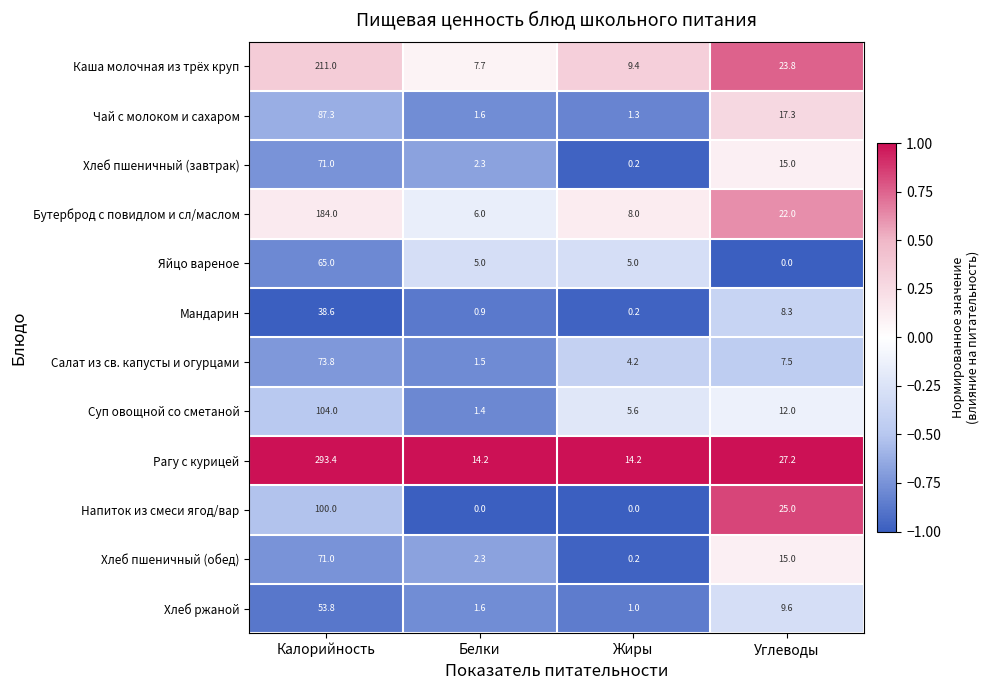

Between Жиры and Углеводы, which series saw the biggest shift?

Напиток из смеси ягод/вар